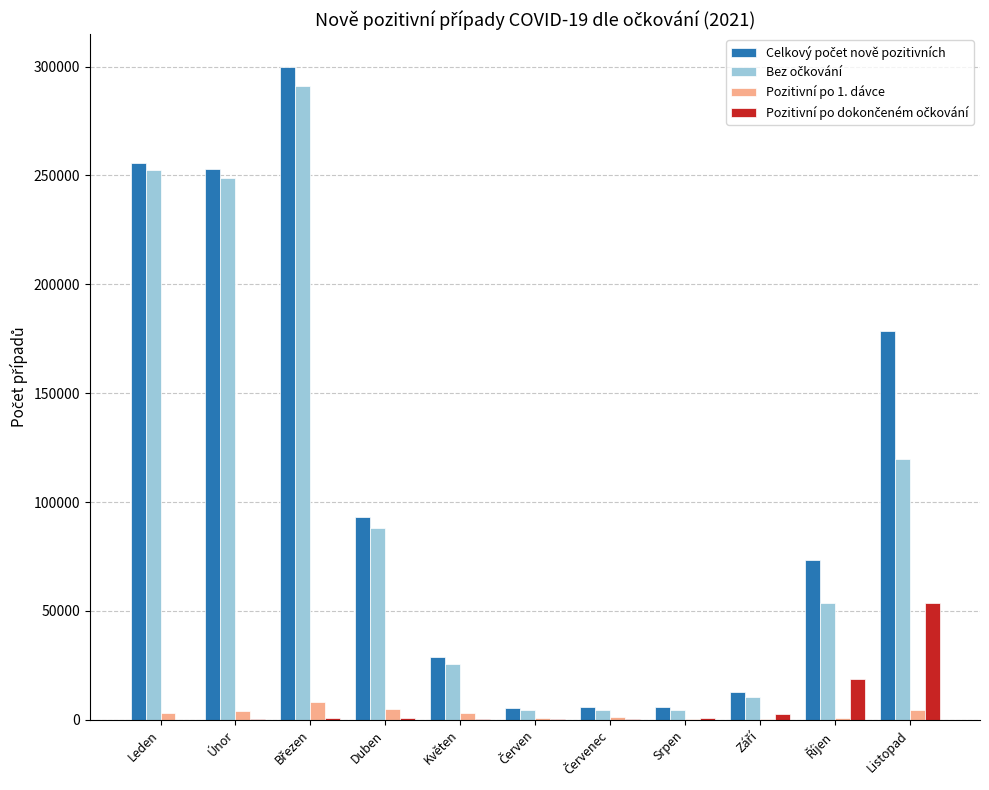

Does the chart contain stacked bars?

No